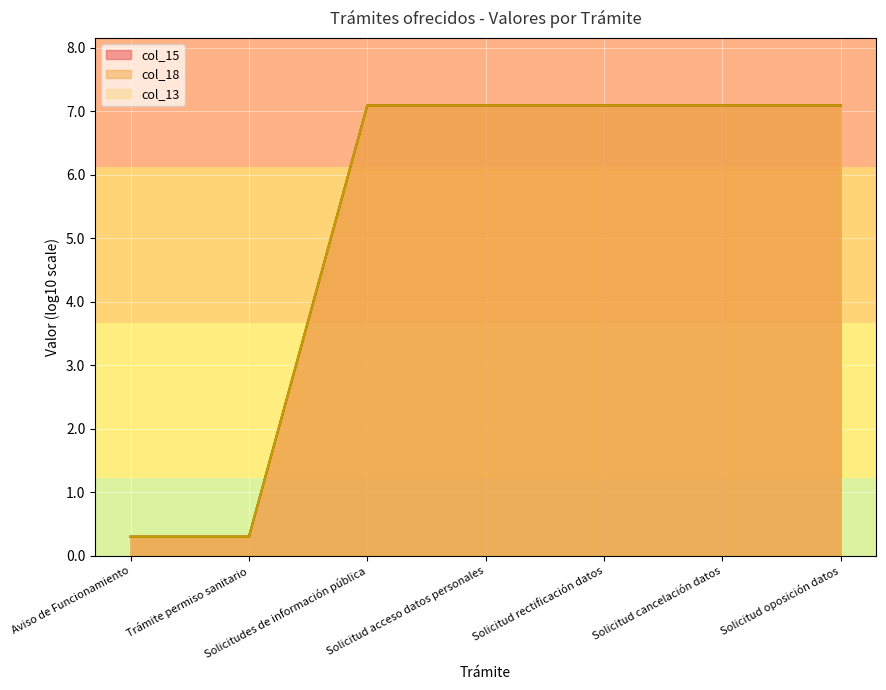

At which category is the sum across all series the highest?

Solicitud oposición datos